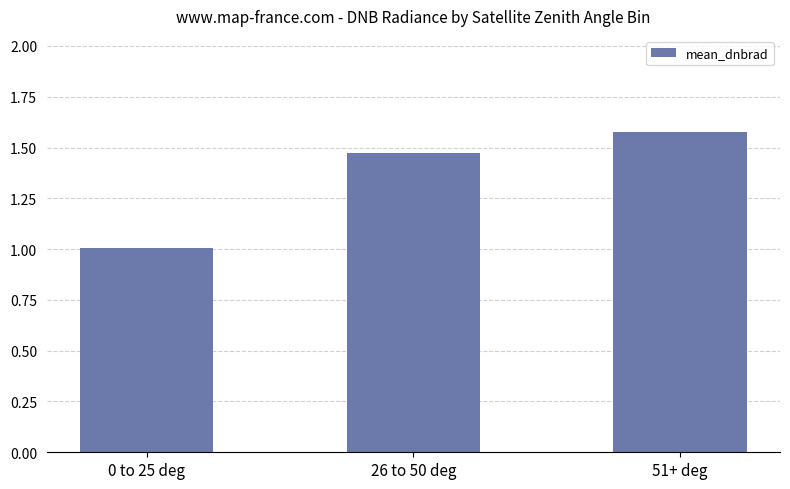

List the labels in order of value, largest first.

51+ deg, 26 to 50 deg, 0 to 25 deg